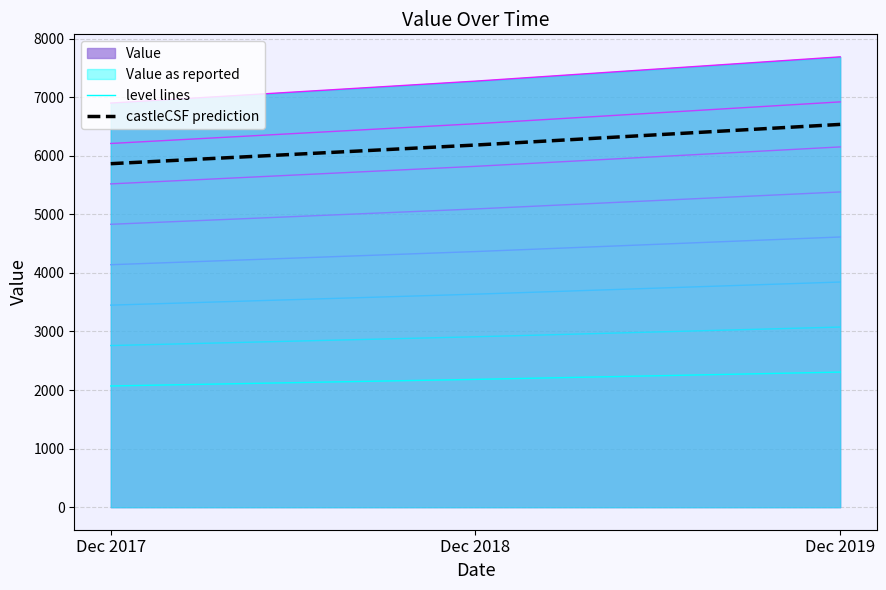

What is the average value of the level lines series?

2186.1